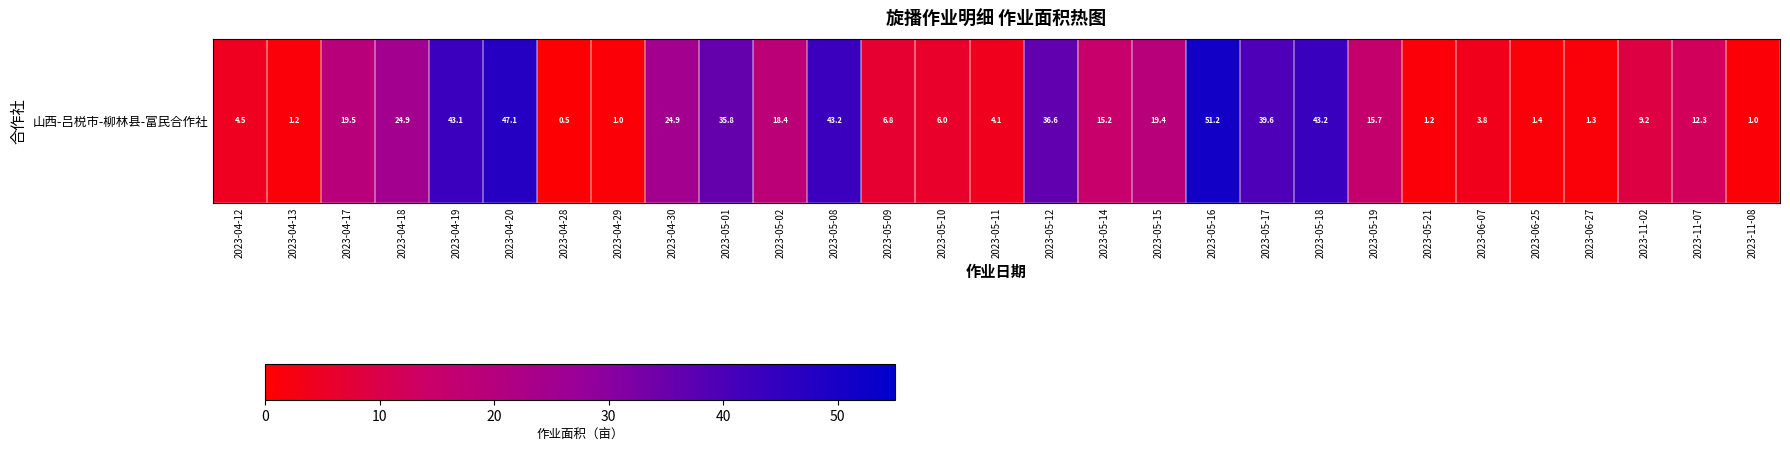

How many series are shown in this chart?

1